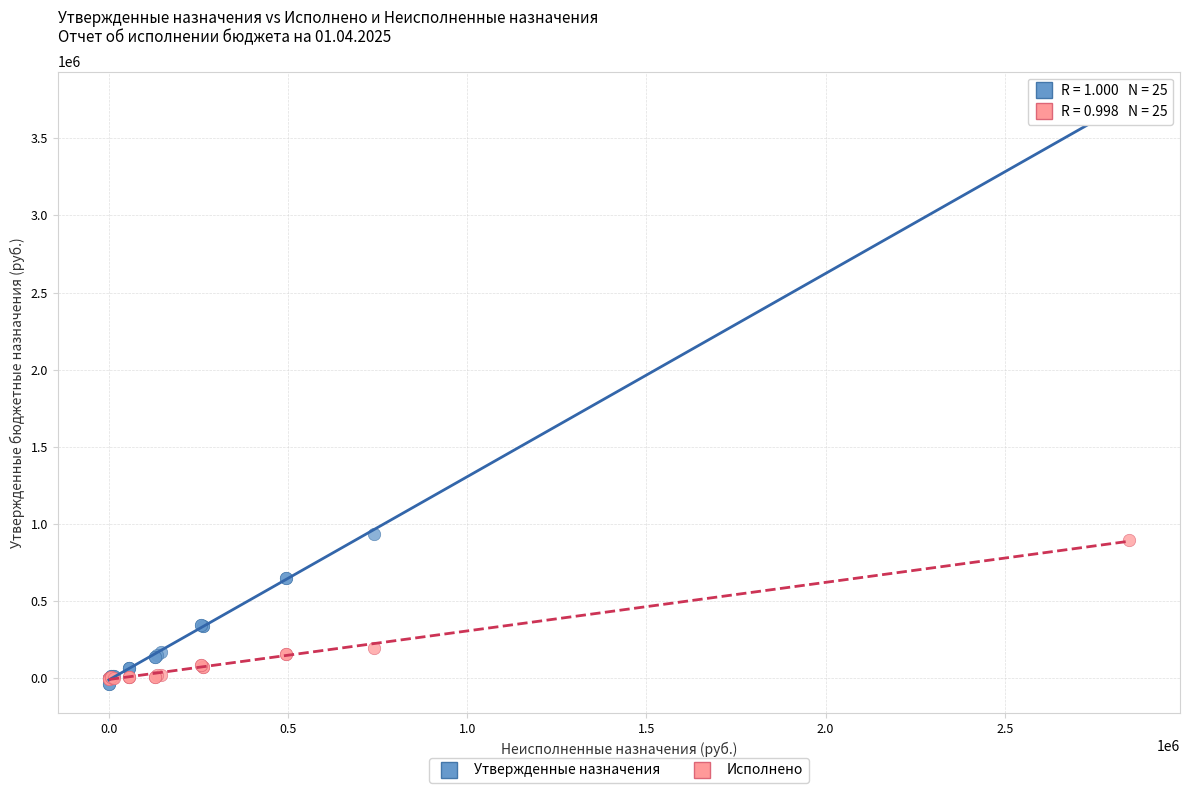

Which series contains the highest Y value?

Утвержденные назначения